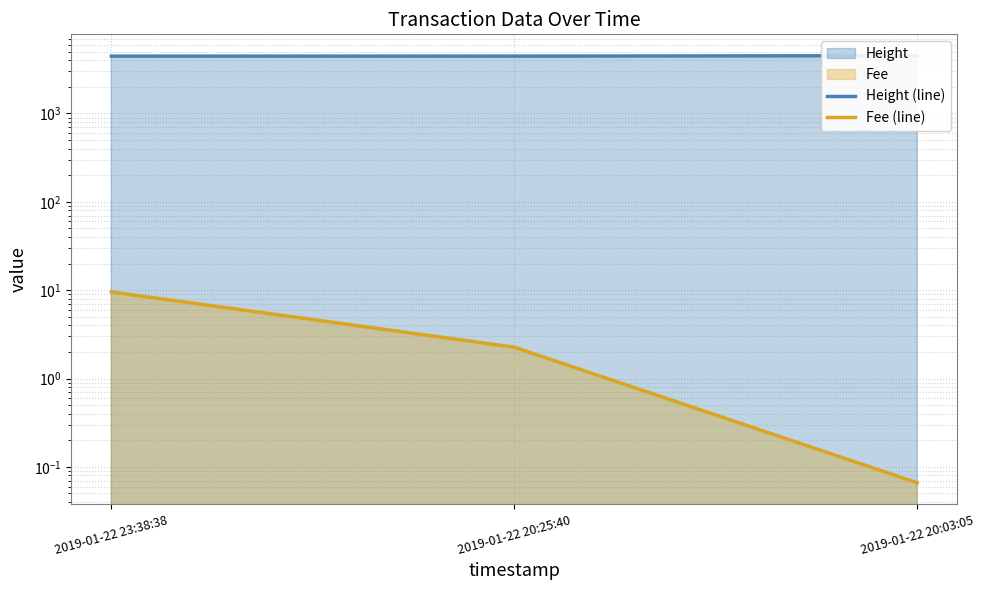

What is the difference between the Height (line) values at 2019-01-22 20:03:05 and 2019-01-22 20:25:40?

51.0